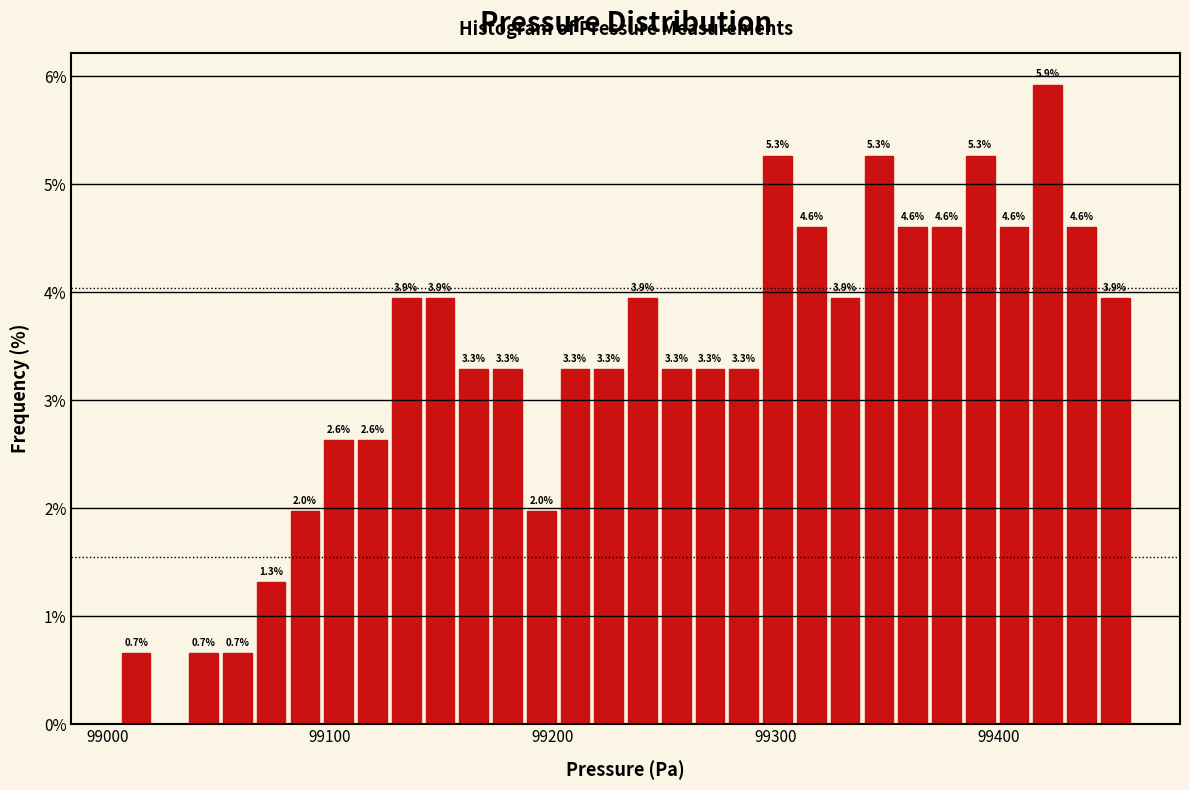

Read against the x-axis, roughly where is the centre of the tallest bar?

99420